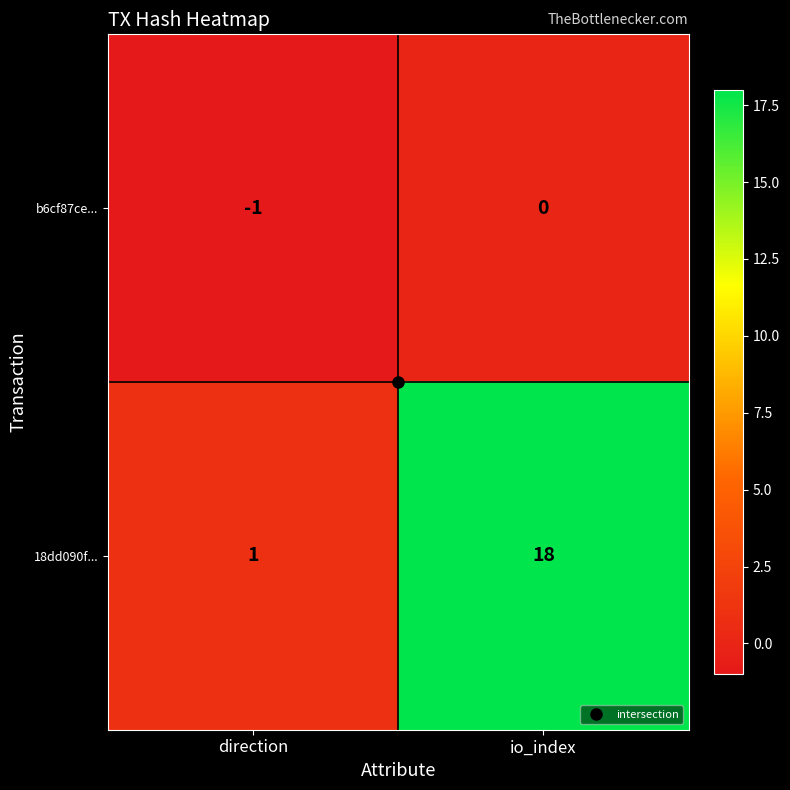

At which label is b6cf87ce... closest to 0?

io_index